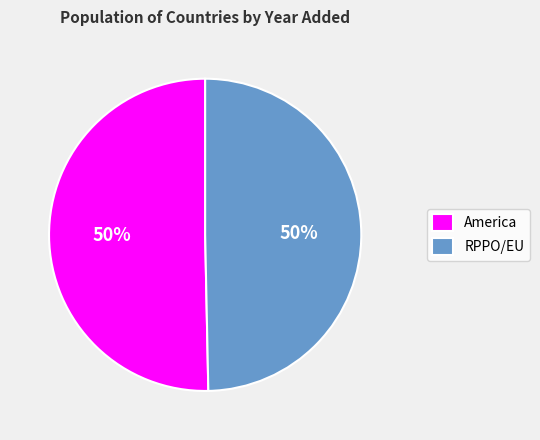

The America slice represents 50% of the pie. True or false?

True